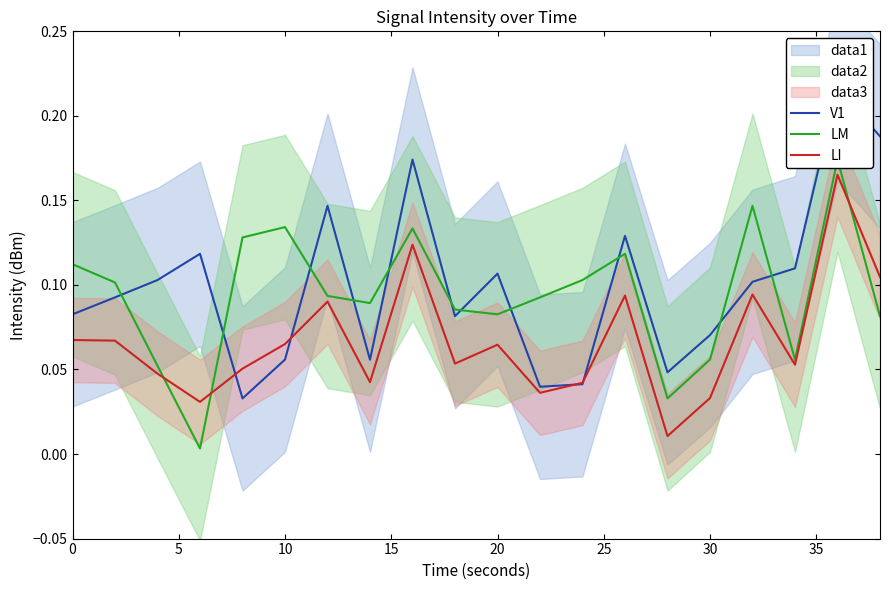

Is it true that LM equals 0.0 at 15?

False